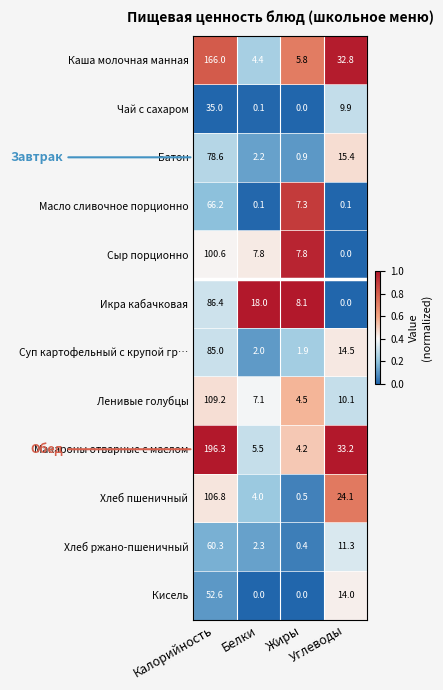

What is the difference between the maximum and second lowest values in the Каша молочная манная series?

160.2